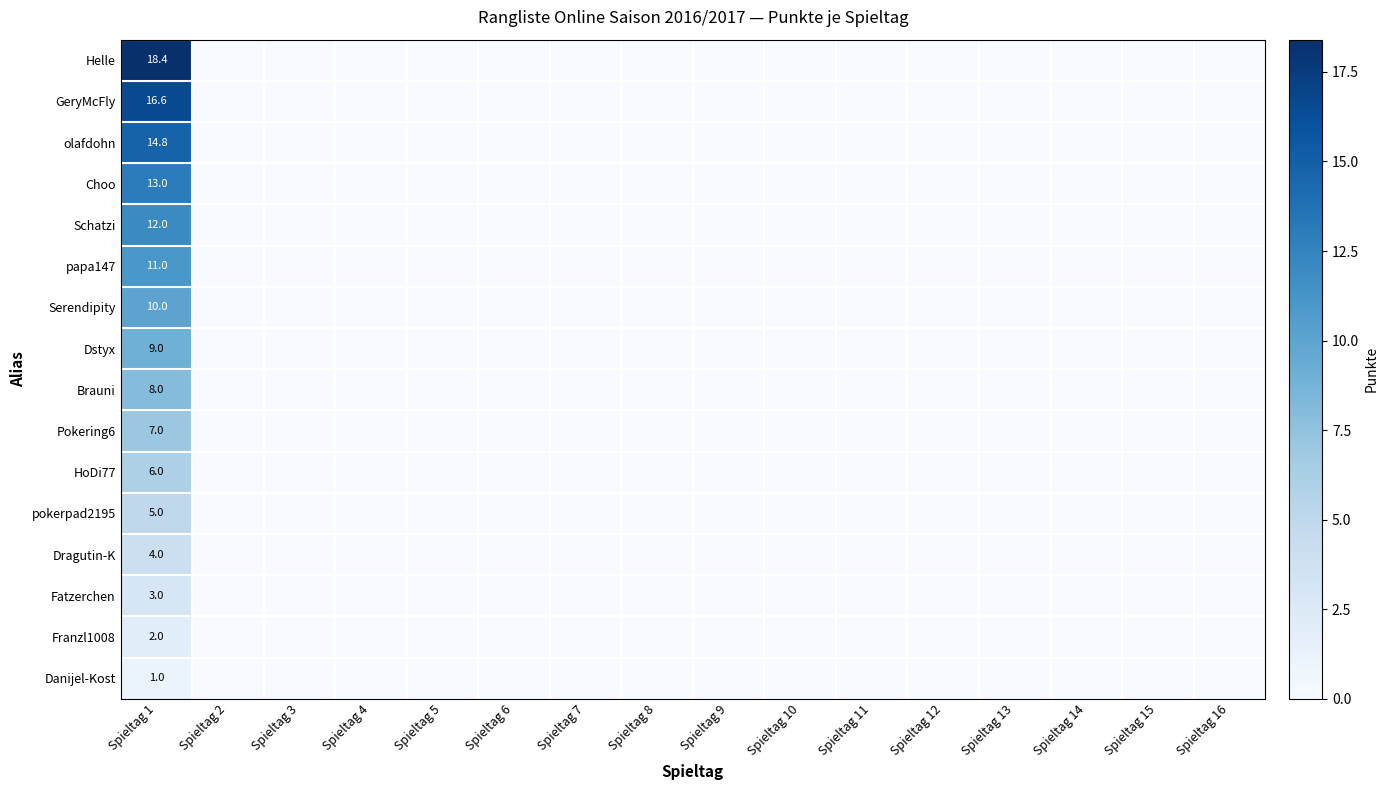

Rank the categories by Serendipity value from highest to lowest.

Spieltag 1, Spieltag 2, Spieltag 3, Spieltag 4, Spieltag 5, Spieltag 6, Spieltag 7, Spieltag 8, Spieltag 9, Spieltag 10, Spieltag 11, Spieltag 12, Spieltag 13, Spieltag 14, Spieltag 15, Spieltag 16